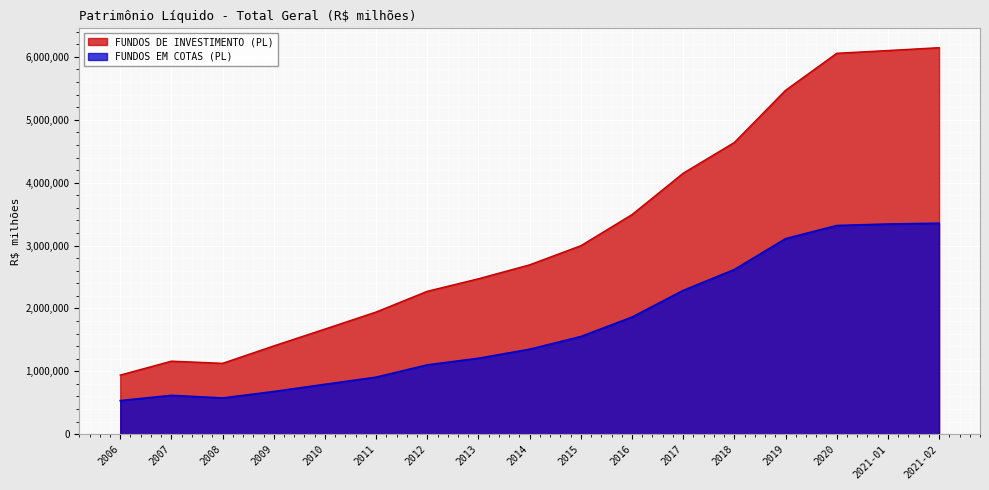

True or false: FUNDOS DE INVESTIMENTO (PL) and FUNDOS EM COTAS (PL) intersect in this chart.

False